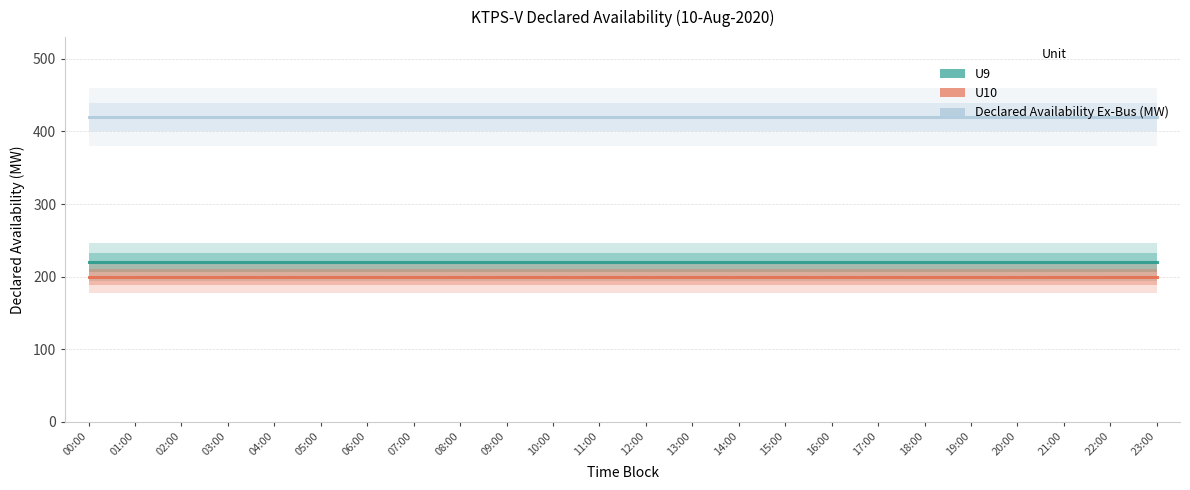

True or false: U10 and Declared Availability Ex-Bus (MW) cross at least once.

False